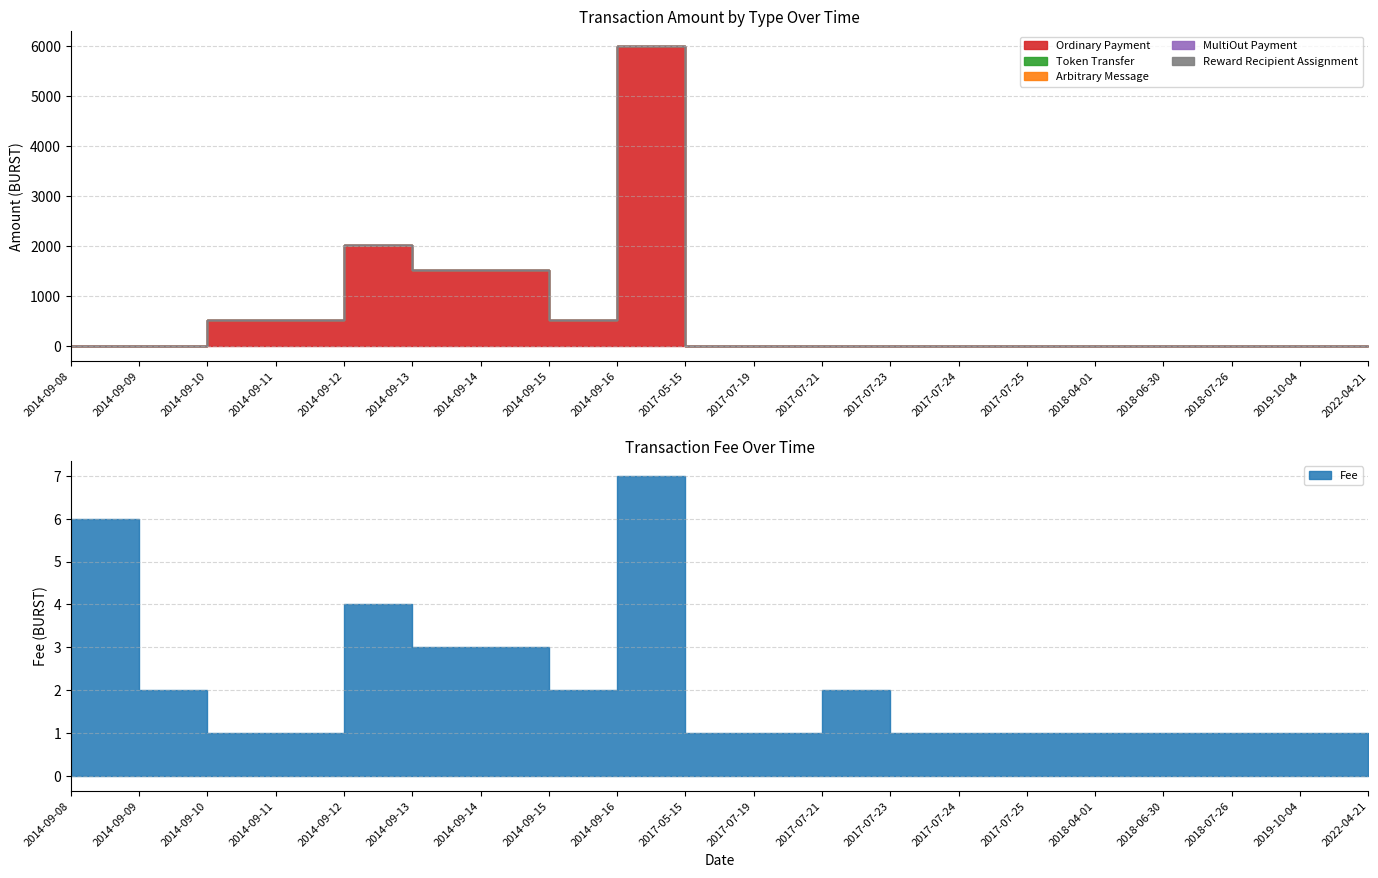

At 2014-09-12, list the series in order from smallest to largest.

Reward Recipient Assignment, Token Transfer, Arbitrary Message, MultiOut Payment, Fee, Ordinary Payment